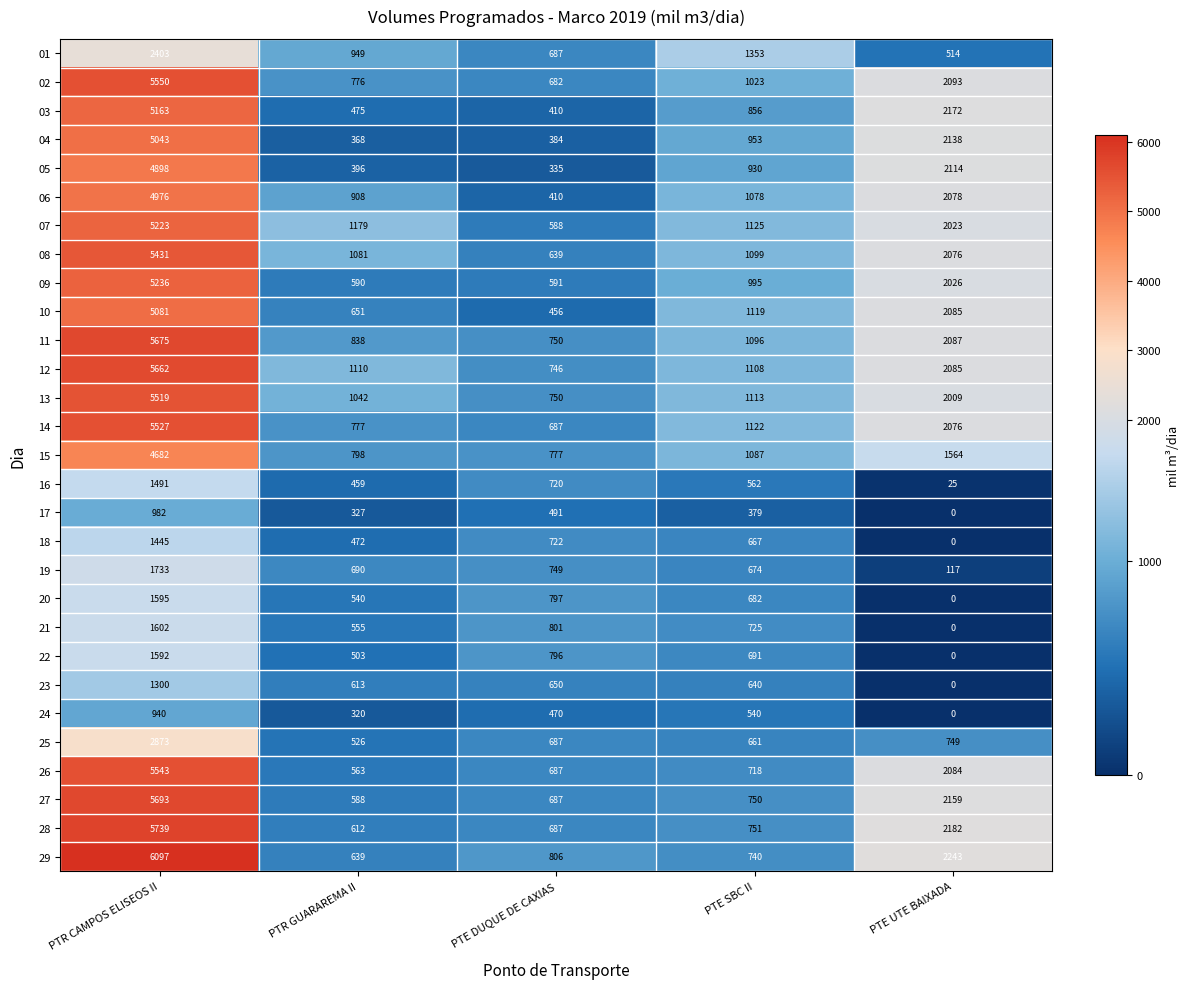

Which series has the widest spread of values?

29